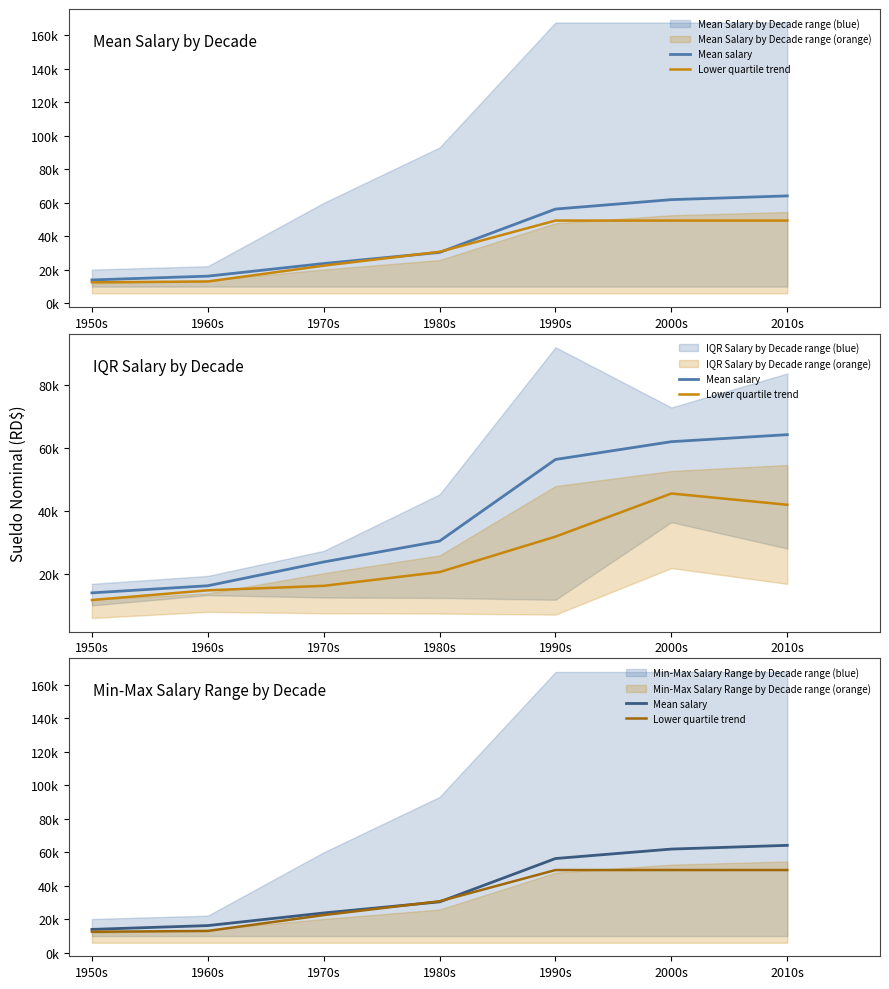

How many data points in Mean salary are less than 30405?

3